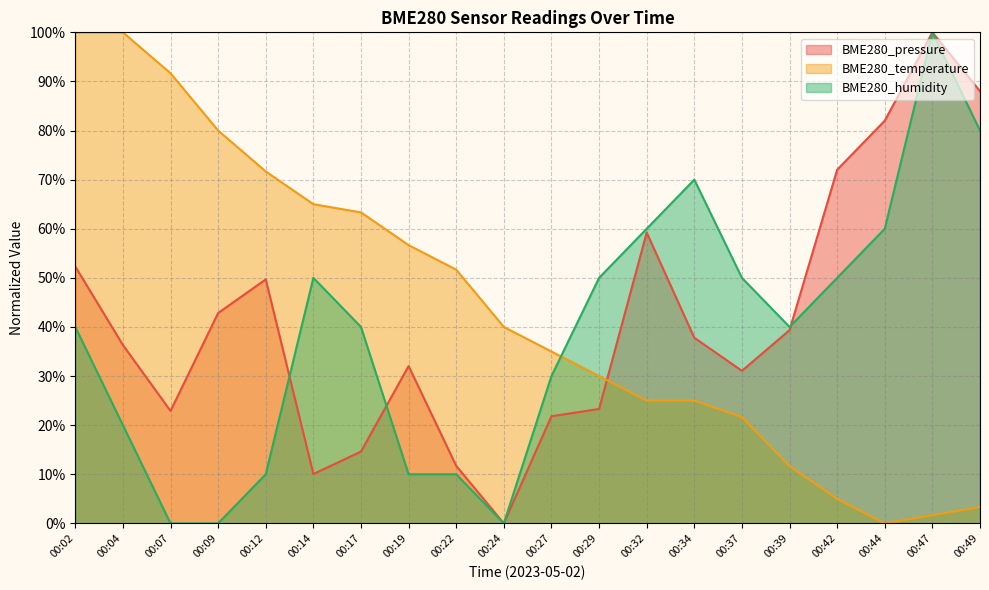

What is the difference between the maximum and minimum values in the BME280_humidity series?

100.0